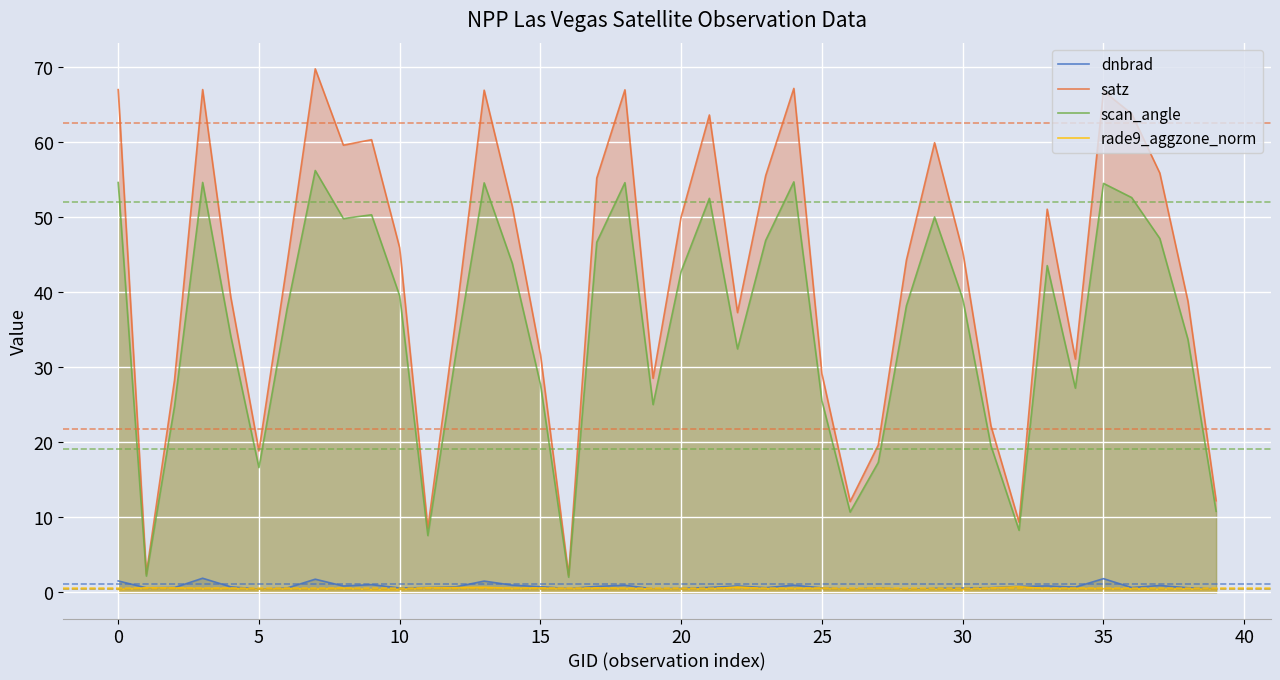

At how many categories does at least one series exceed 16?

34